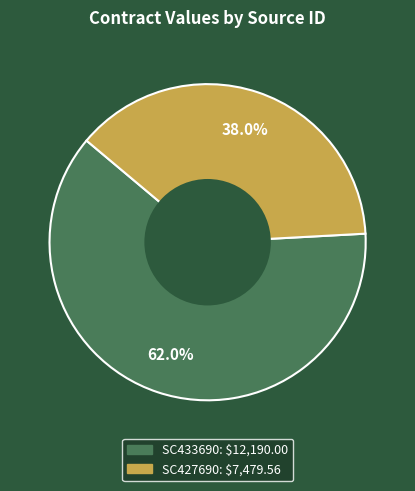

Is it true that SC427690 is 44% of the pie?

False